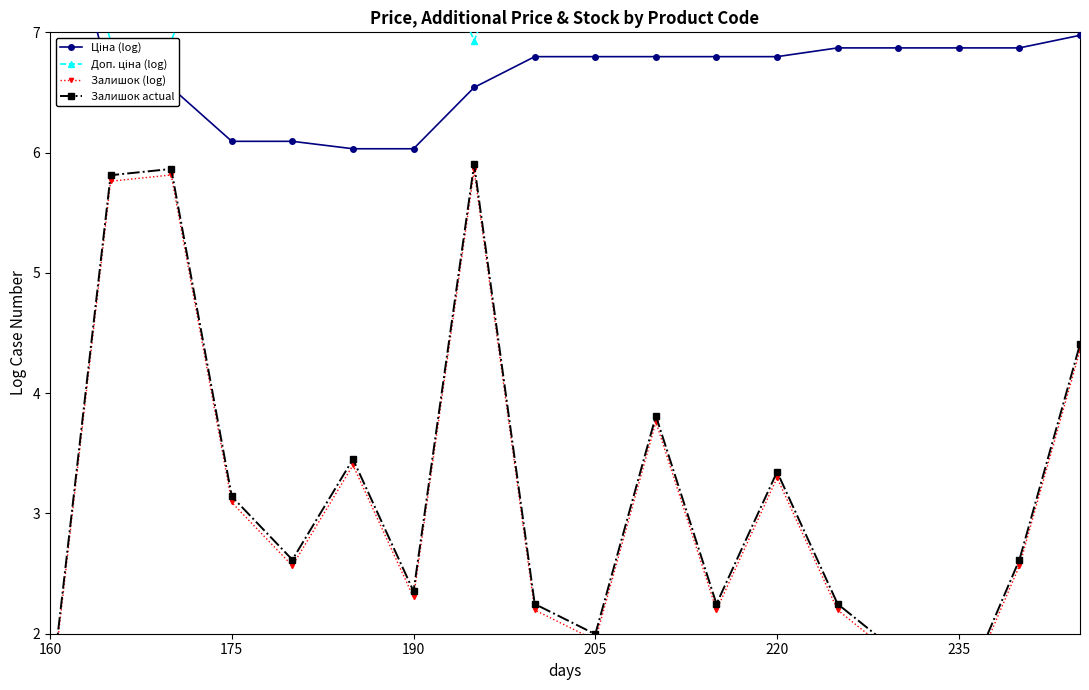

Reading left to right, list all the values displayed in this chart.

Ціна (log): 8.6	6.5	6.5	6.1	6.1	6.0	6.0	6.5	6.8	6.8	6.8	6.8	6.8	6.9	6.9	6.9	6.9	7.0
Доп. ціна (log): 8.6	6.9	6.9	8.2	8.2	8.1	8.1	6.9	8.2	8.2	8.2	8.2	8.2	8.3	8.3	8.3	8.3	8.4
Залишок (log): 1.4	5.8	5.8	3.1	2.6	3.4	2.3	5.9	2.2	1.9	3.8	2.2	3.3	2.2	1.8	1.4	2.6	4.4
Залишок actual: 1.4	5.8	5.9	3.1	2.6	3.5	2.4	5.9	2.2	2.0	3.8	2.2	3.3	2.2	1.8	1.4	2.6	4.4